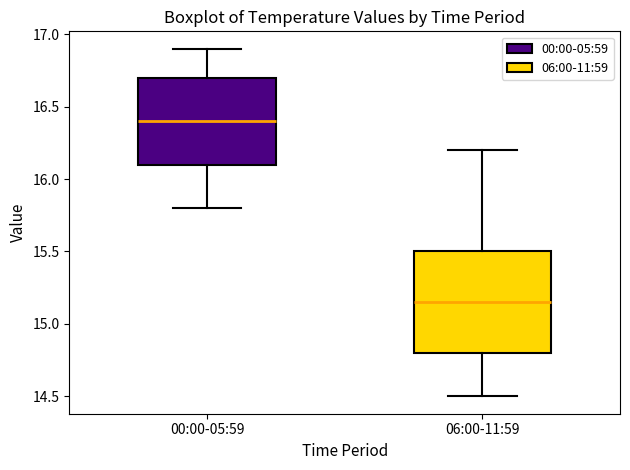

Where does the upper whisker of the box for 06:00-11:59 end on the y-axis? The values are not printed on the chart, so give them approximately, as read against the axis.

16.20